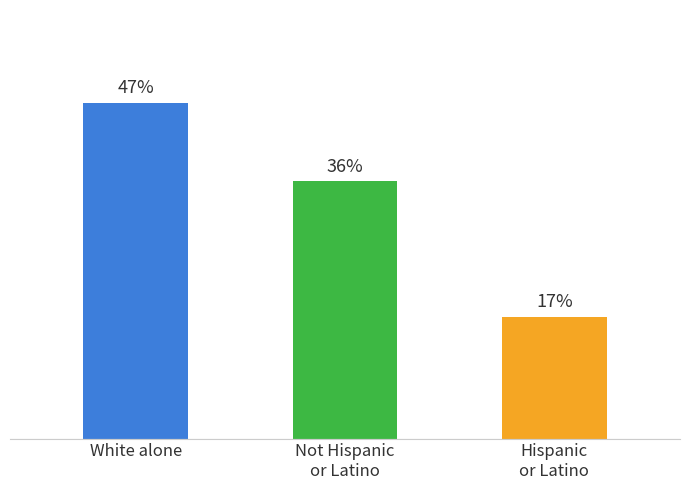

Where does the data first go above 36?

White alone